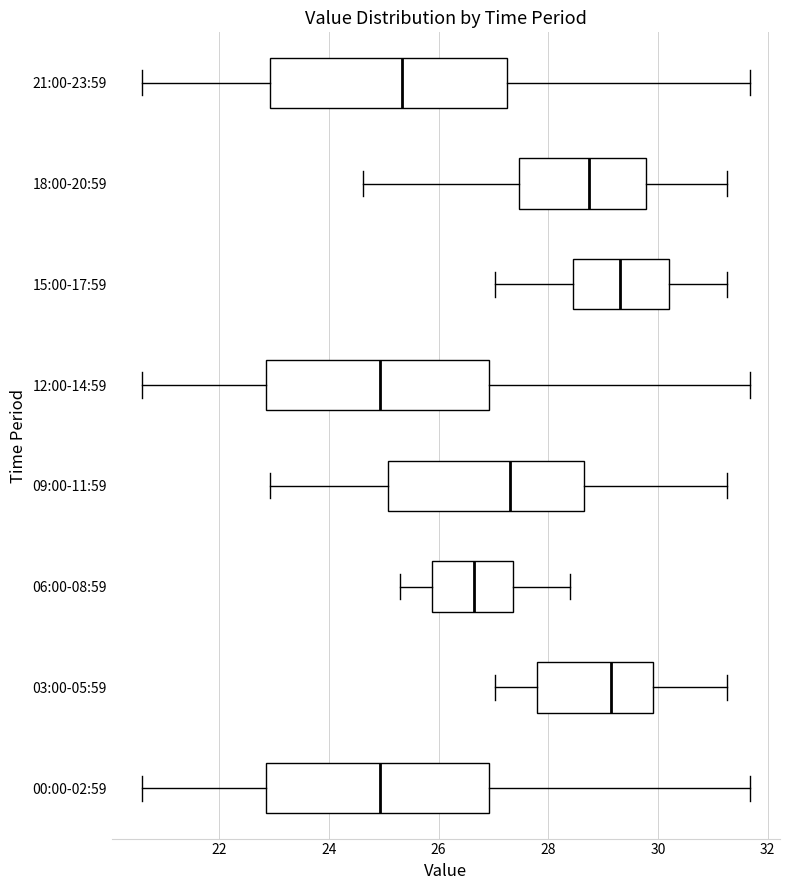

Where is the right edge of the box for 00:00-02:59 on the x-axis? The values are not printed on the chart, so give them approximately, as read against the axis.

27.0